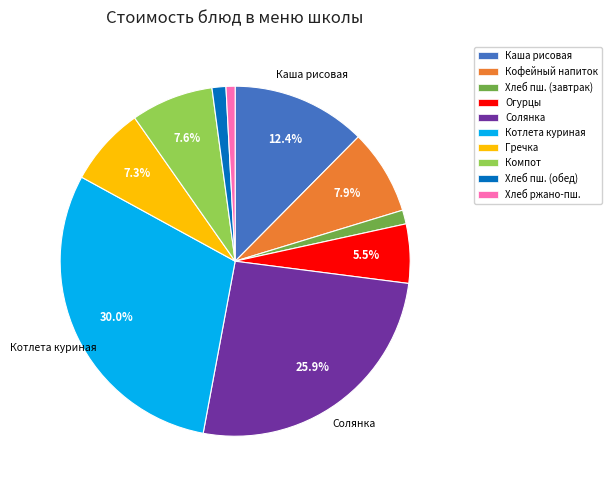

Is there any slice that represents more than half of the pie?

No